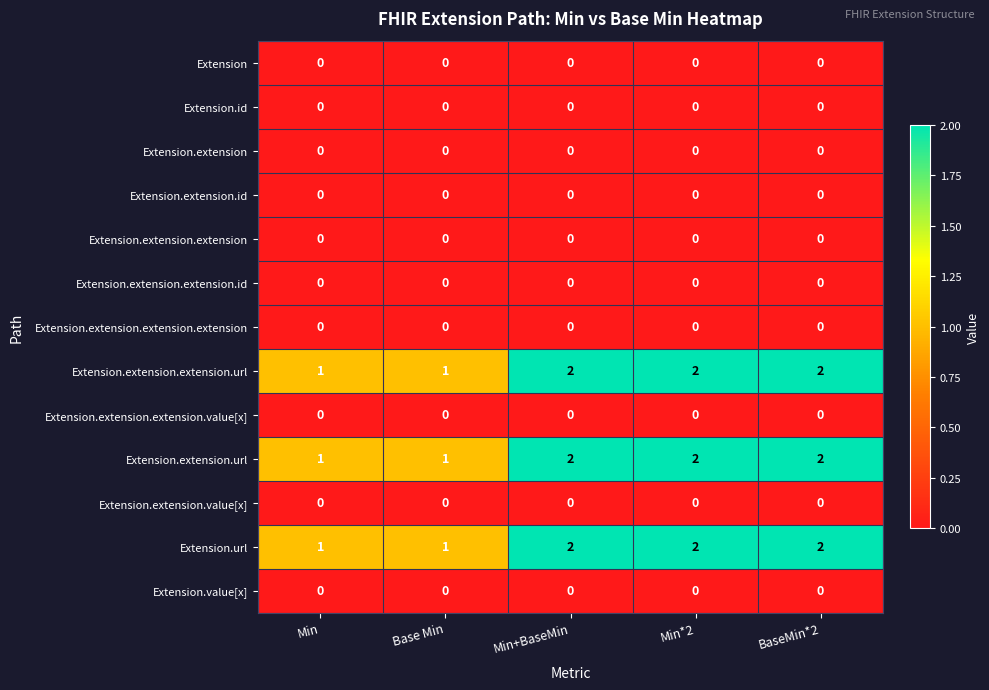

Is it true that Extension.extension.url equals 2 at Min+BaseMin?

True